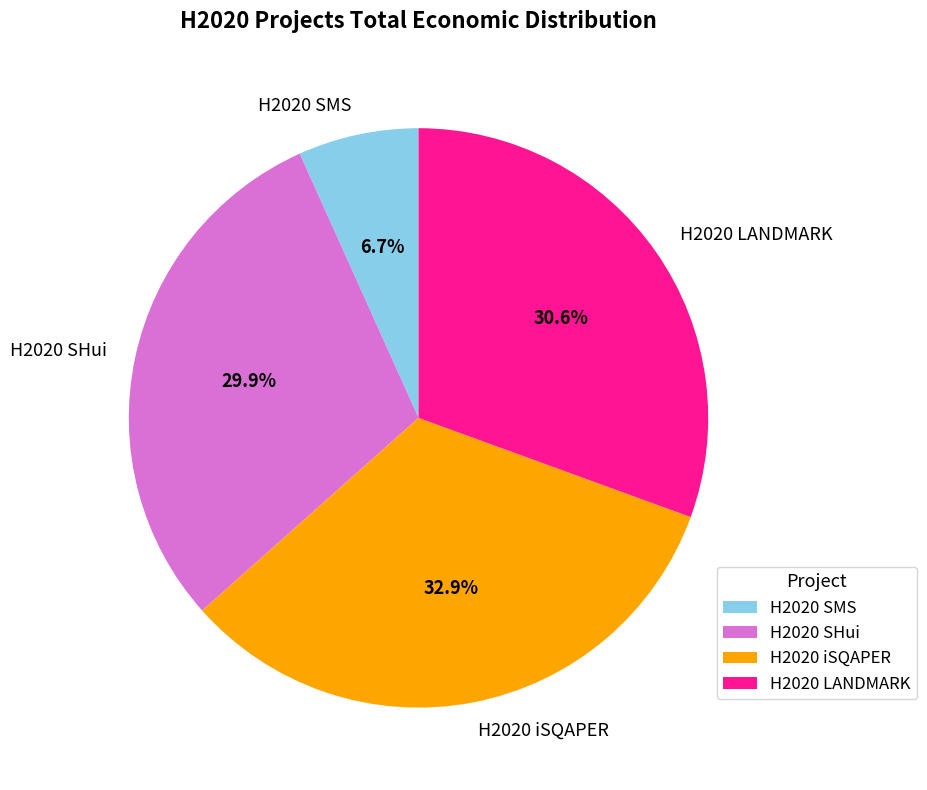

The H2020 iSQAPER slice represents 33% of the pie. True or false?

True